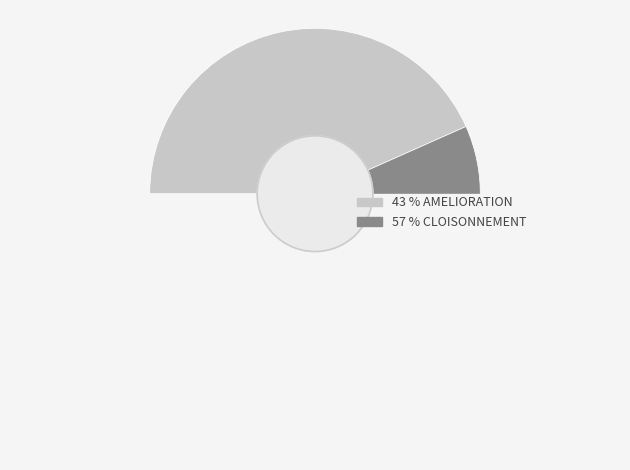

Is it true that CLOISONNEMENT is 57% of the pie?

True